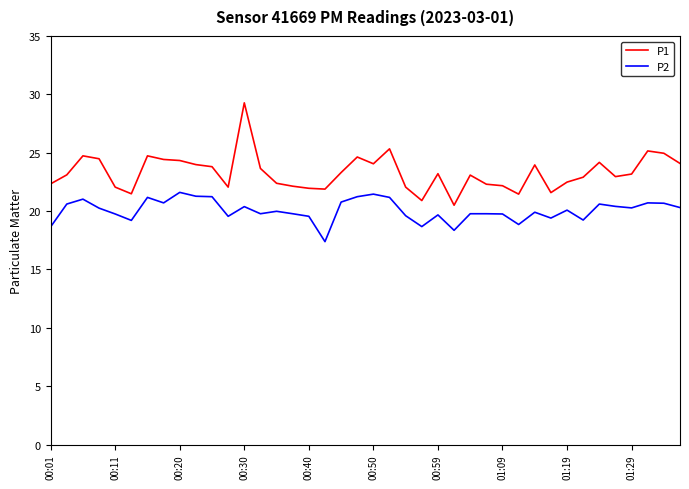

List the series in order of their overall mean, lowest first.

P2, P1